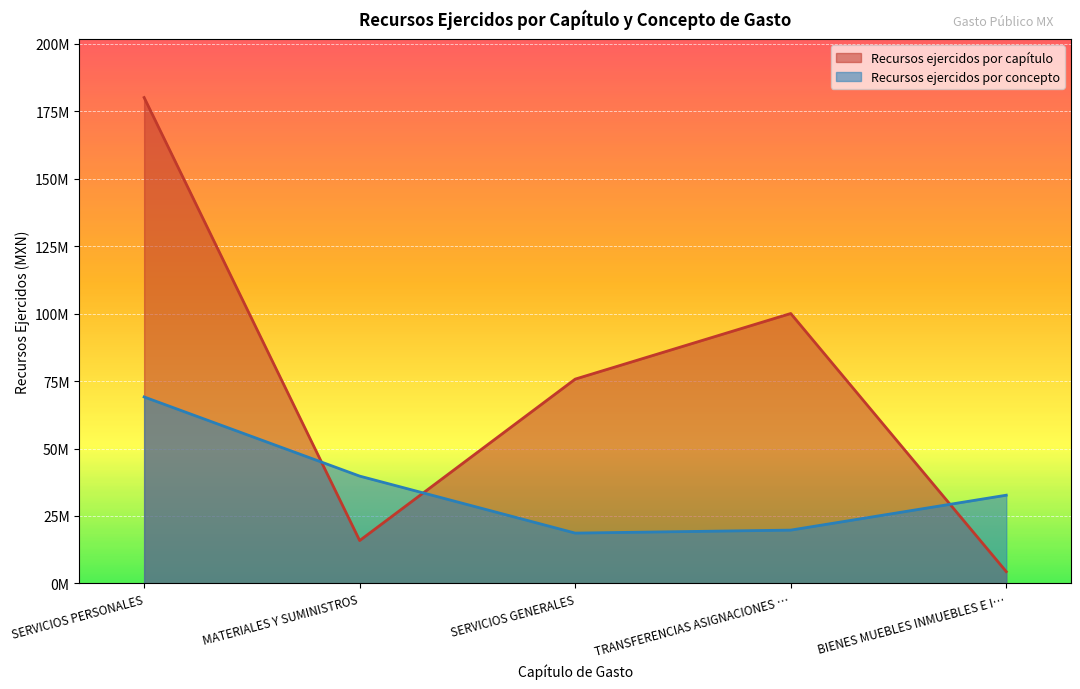

List the series in order of their overall mean, highest first.

Recursos ejercidos por capítulo, Recursos ejercidos por concepto